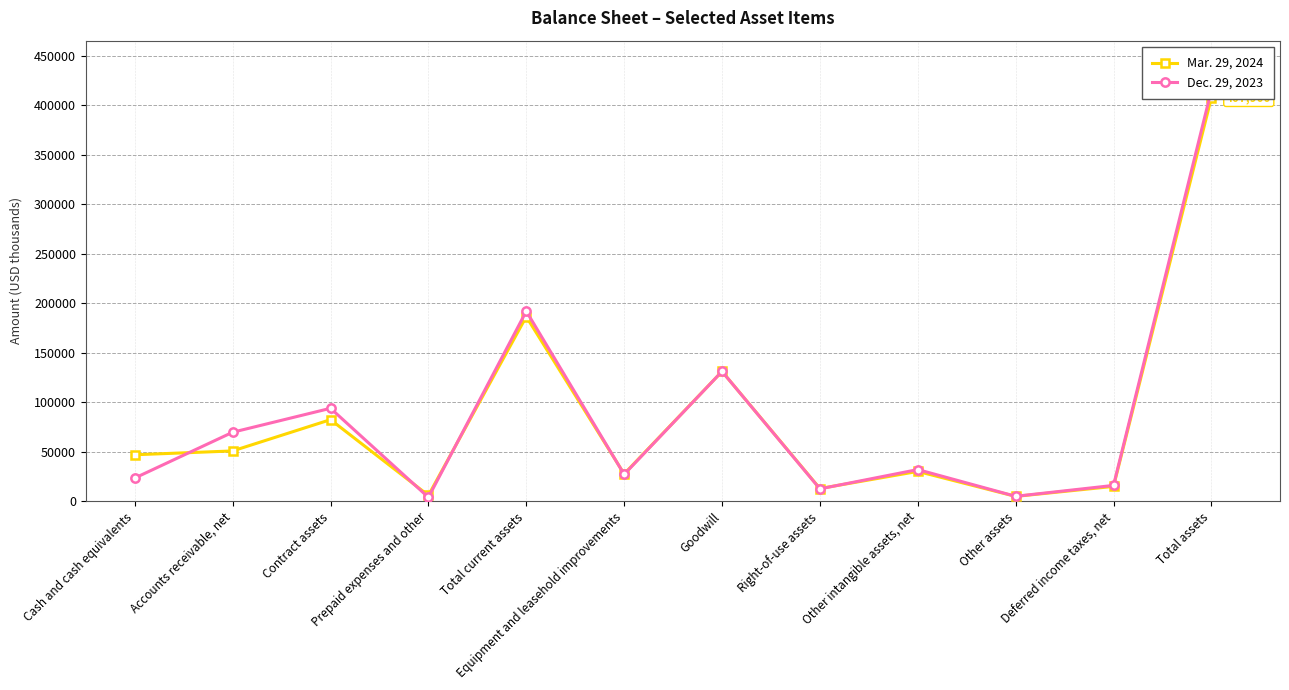

What are all the series names shown in the legend?

Mar. 29, 2024, Dec. 29, 2023